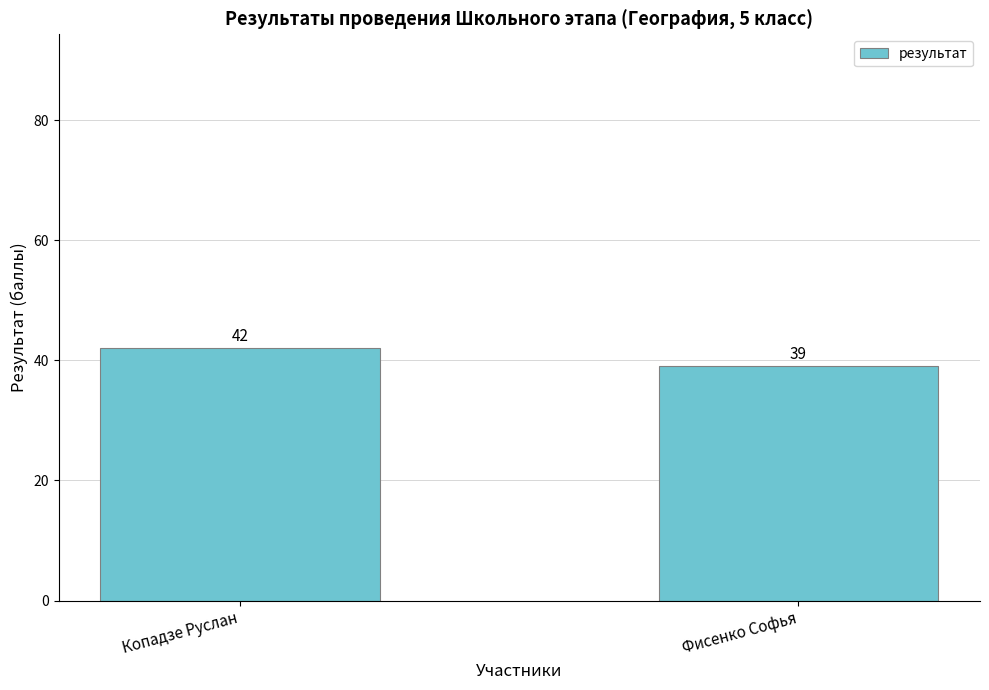

List the labels in order of value, smallest first.

Фисенко Софья, Копадзе Руслан